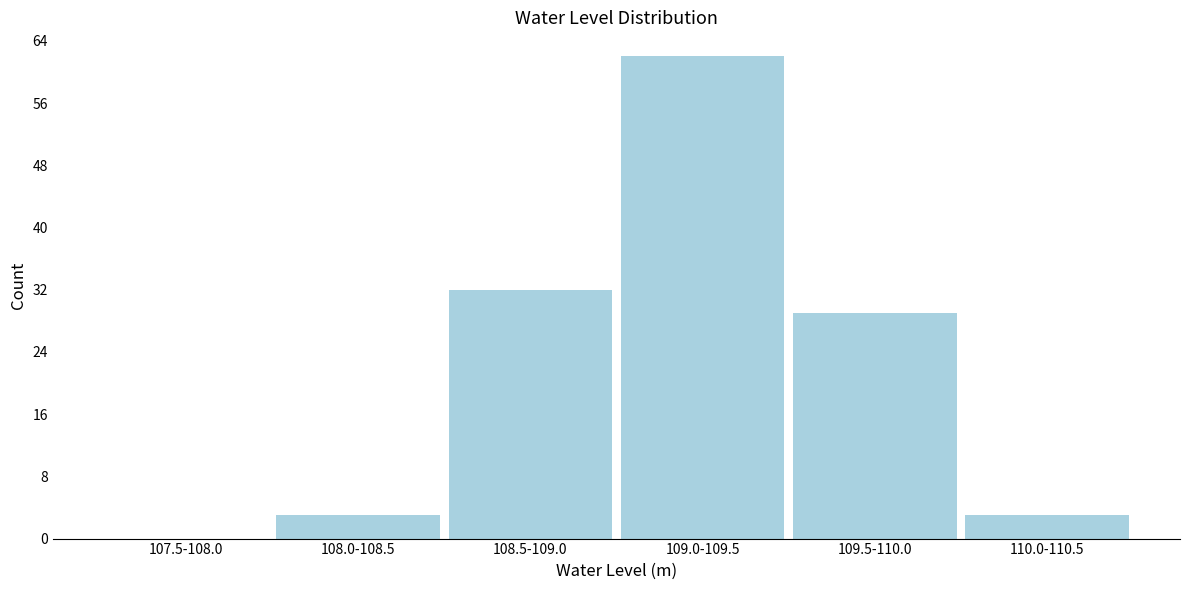

Reading left to right, what are all the values shown in this chart?

107.5-108.0=0	108.0-108.5=3	108.5-109.0=32	109.0-109.5=62	109.5-110.0=29	110.0-110.5=3